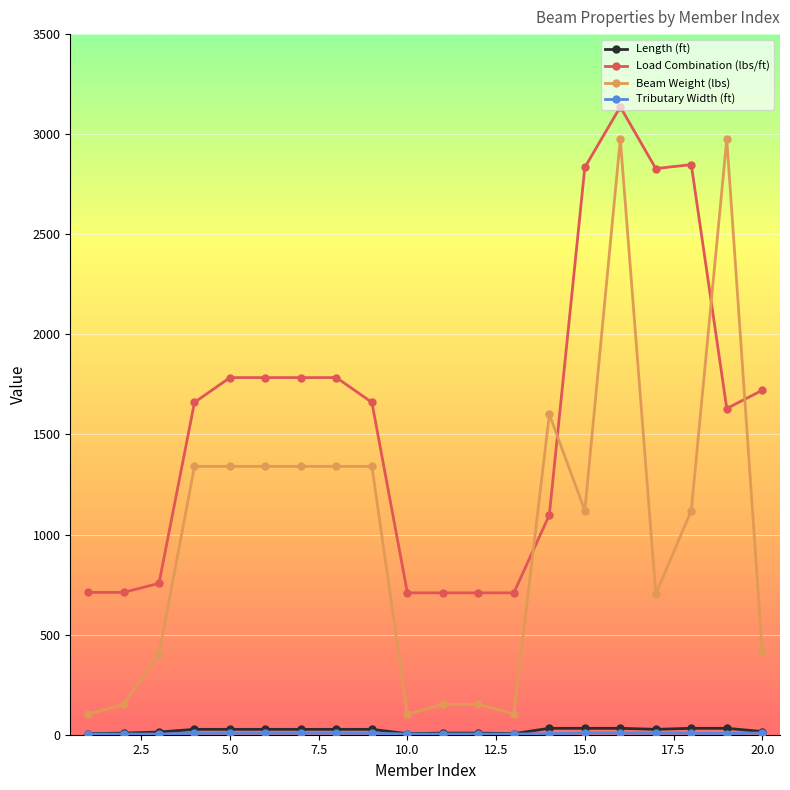

Which series has the largest total across all categories?

Load Combination (lbs/ft)